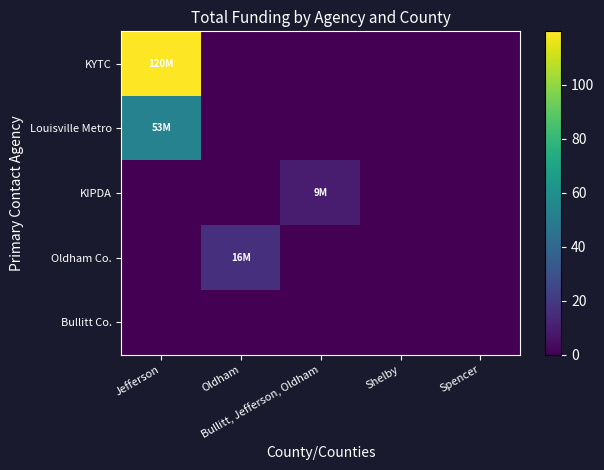

Reading left to right, transcribe all the data shown in this chart.

KYTC: Jefferson=119.7	Oldham=0.0	Bullitt, Jefferson, Oldham=0.0	Shelby=0.0	Spencer=0.0
Louisville Metro: Jefferson=52.9	Oldham=0.0	Bullitt, Jefferson, Oldham=0.0	Shelby=0.0	Spencer=0.0
KIPDA: Jefferson=0.0	Oldham=0.0	Bullitt, Jefferson, Oldham=9.0	Shelby=0.0	Spencer=0.0
Oldham Co.: Jefferson=0.0	Oldham=16.1	Bullitt, Jefferson, Oldham=0.0	Shelby=0.0	Spencer=0.0
Bullitt Co.: Jefferson=0.0	Oldham=0.0	Bullitt, Jefferson, Oldham=0.0	Shelby=0.0	Spencer=0.0